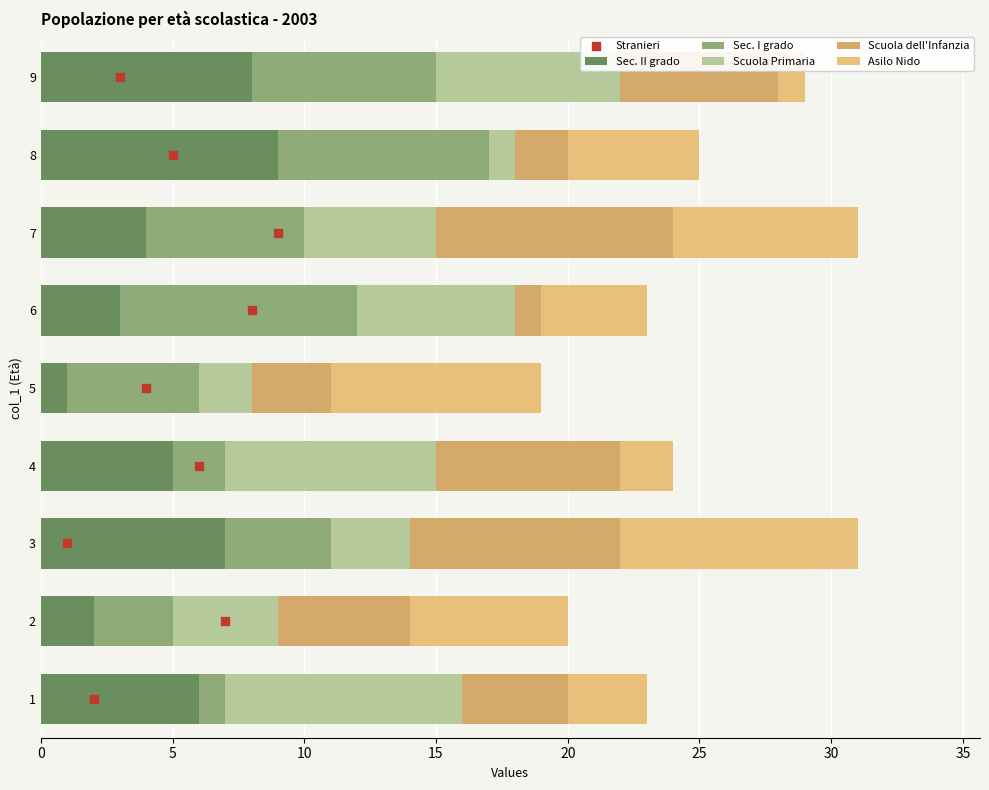

What are all the series names shown in the legend?

Sec. II grado, Sec. I grado, Scuola Primaria, Scuola dell'Infanzia, Asilo Nido, Stranieri